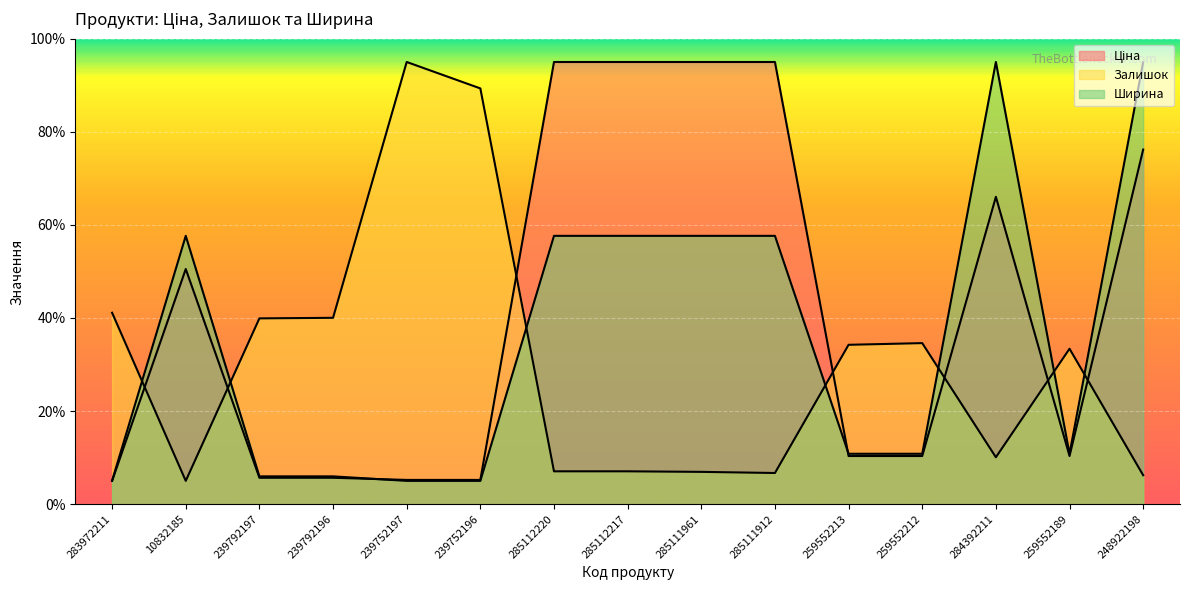

What is the value of the Ціна point at the 1st from the left?

5.0